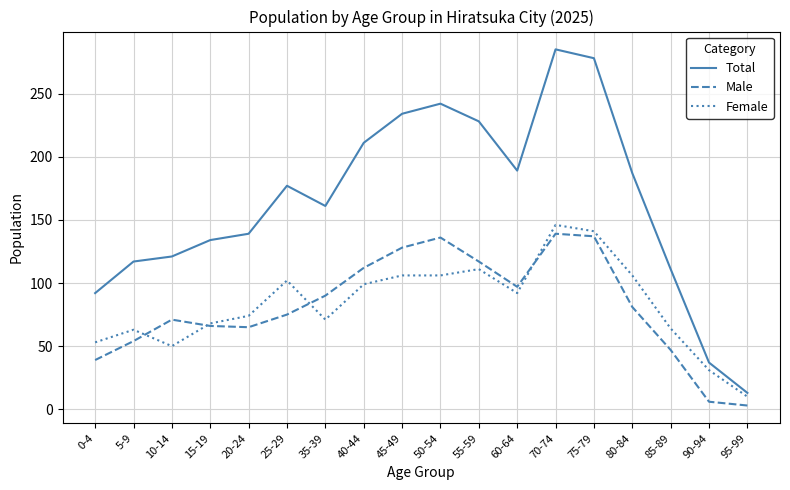

How many categories are shown in the chart?

18